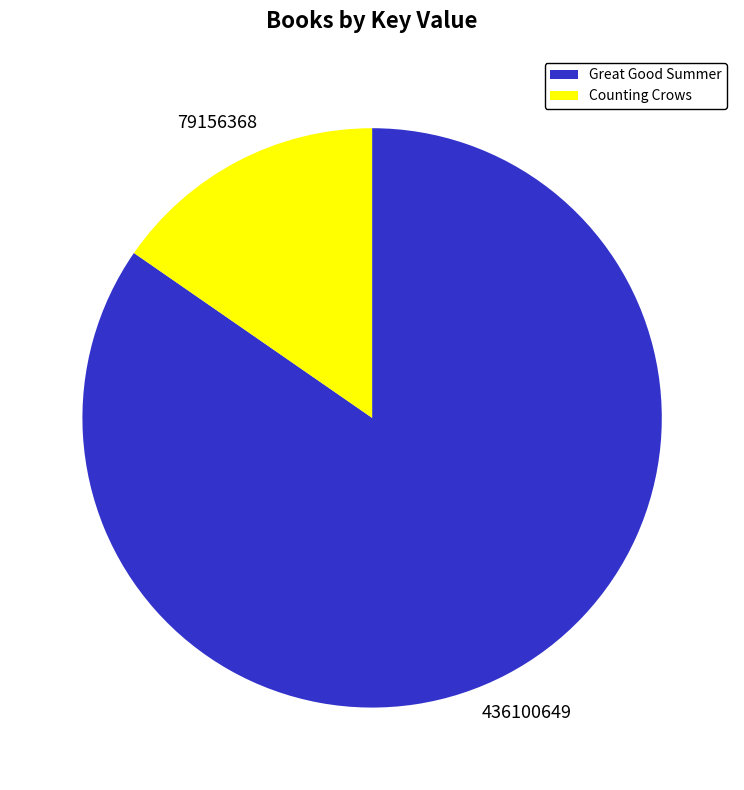

Do Great Good Summer and Counting Crows together represent more than half of the pie?

Yes